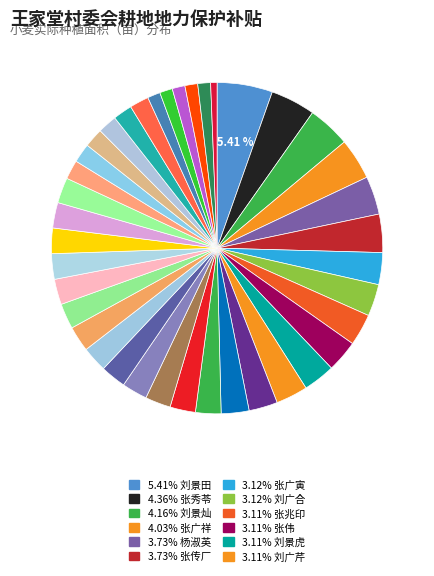

To the nearest percent, what is the difference between the largest and smallest slice percentages?

5%